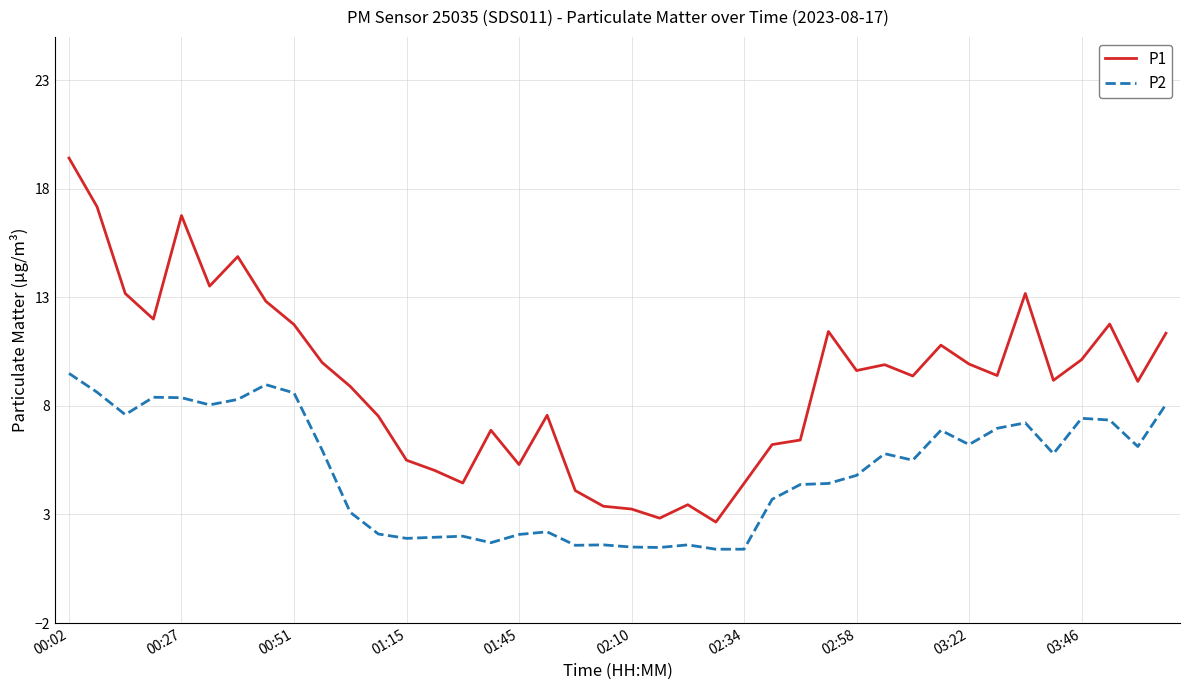

What is the highest value of the P2 series?

9.5